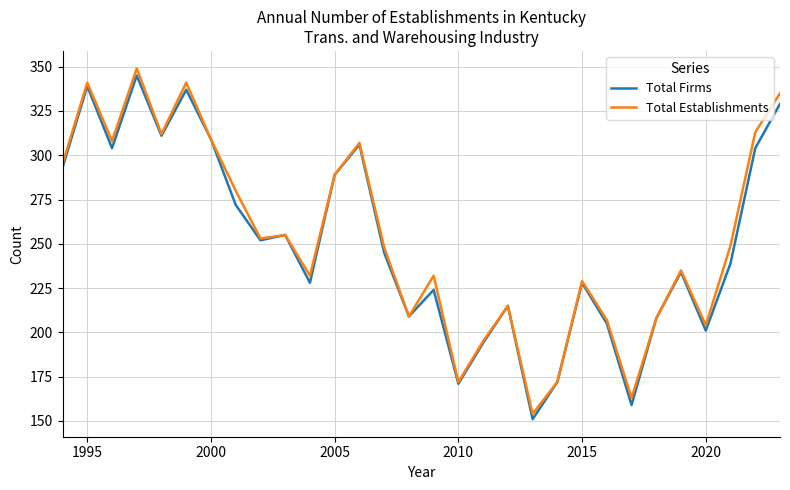

What is the maximum value shown in the chart?

349